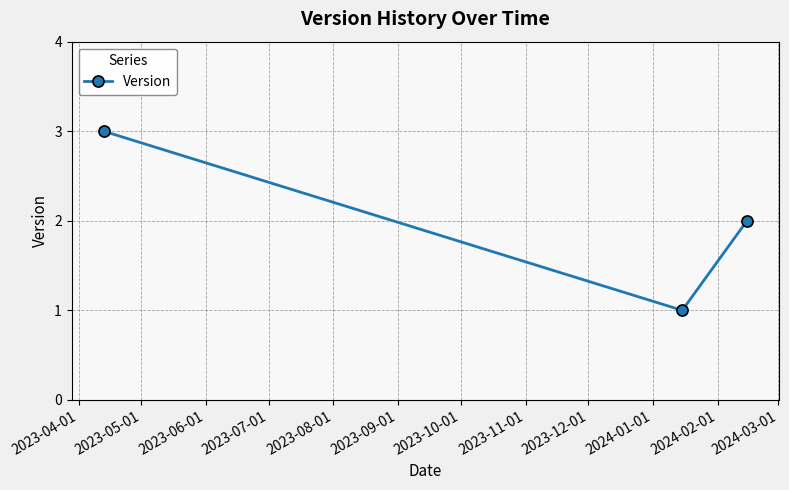

What is the greatest value displayed?

3